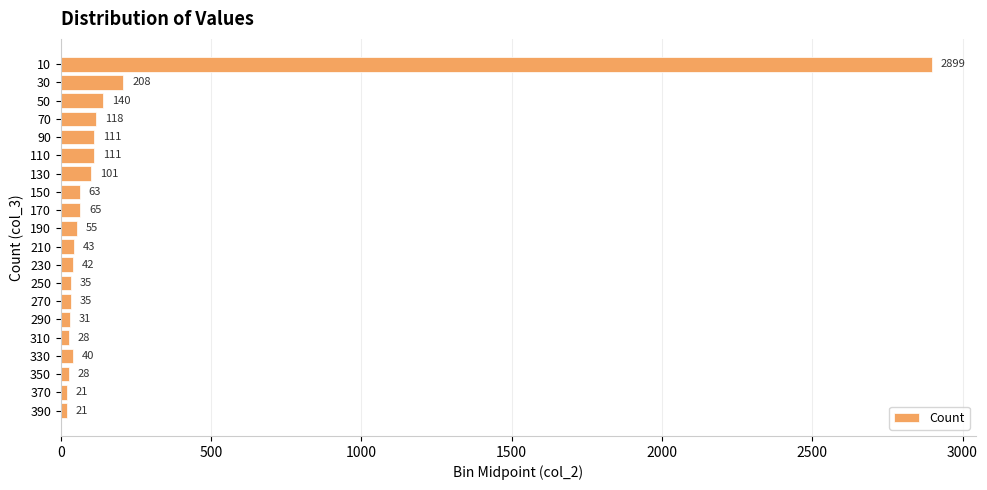

Is it true that the value at 30 is 208?

True